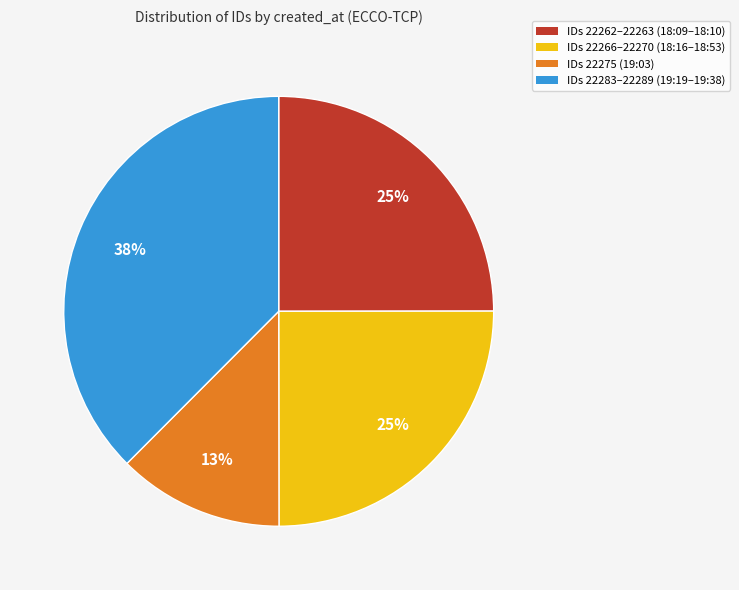

To the nearest percent, what is the difference between the largest and smallest slice percentages?

25%